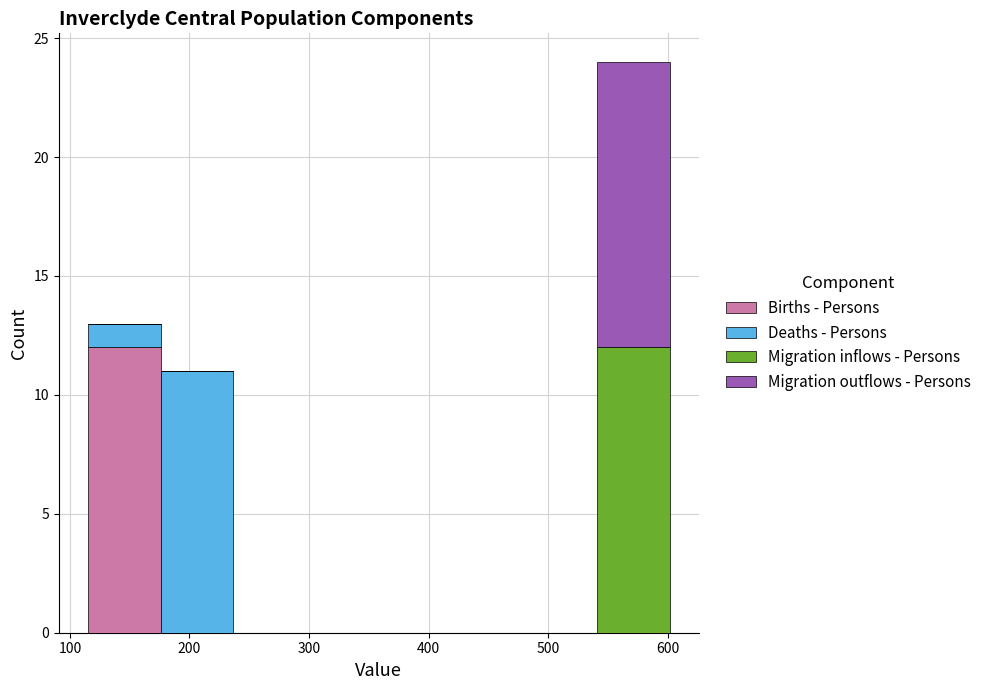

Which range on the x-axis has the tallest stacked bar (by total height)?

540 to 600